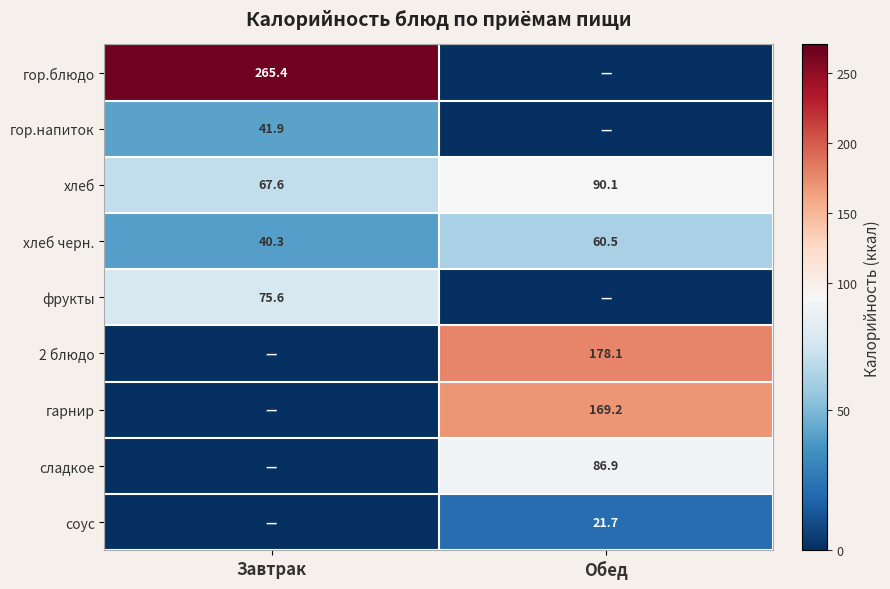

What is the sum of the хлеб values at Завтрак and Обед?

157.7